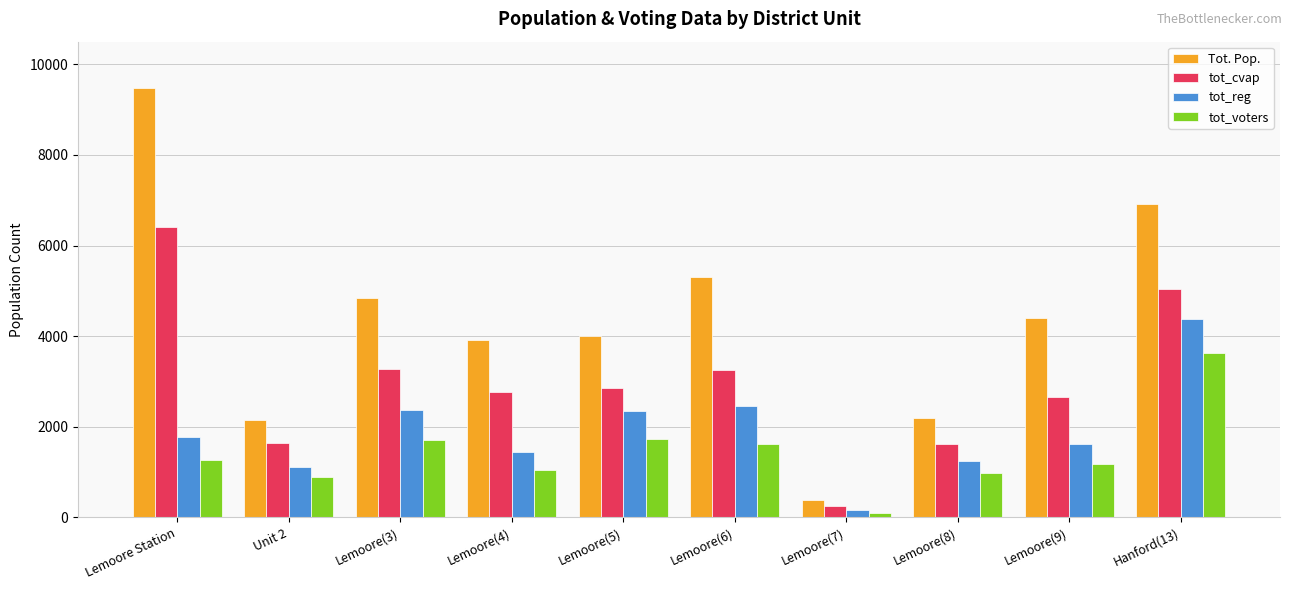

Is it true that Tot. Pop. equals 2156.3 at Unit 2?

True